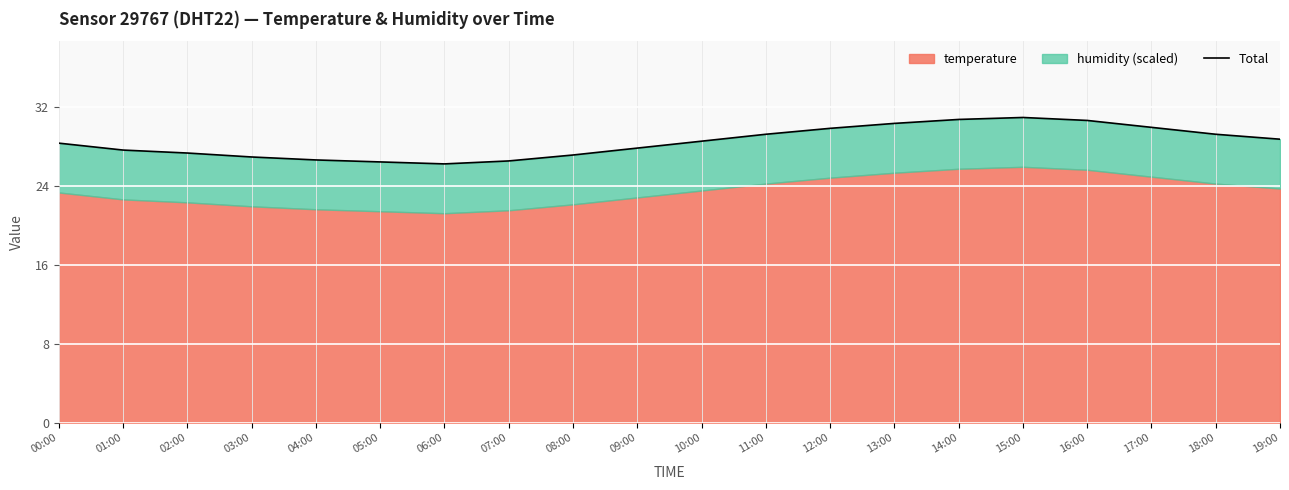

What is the greatest value displayed?

30.9